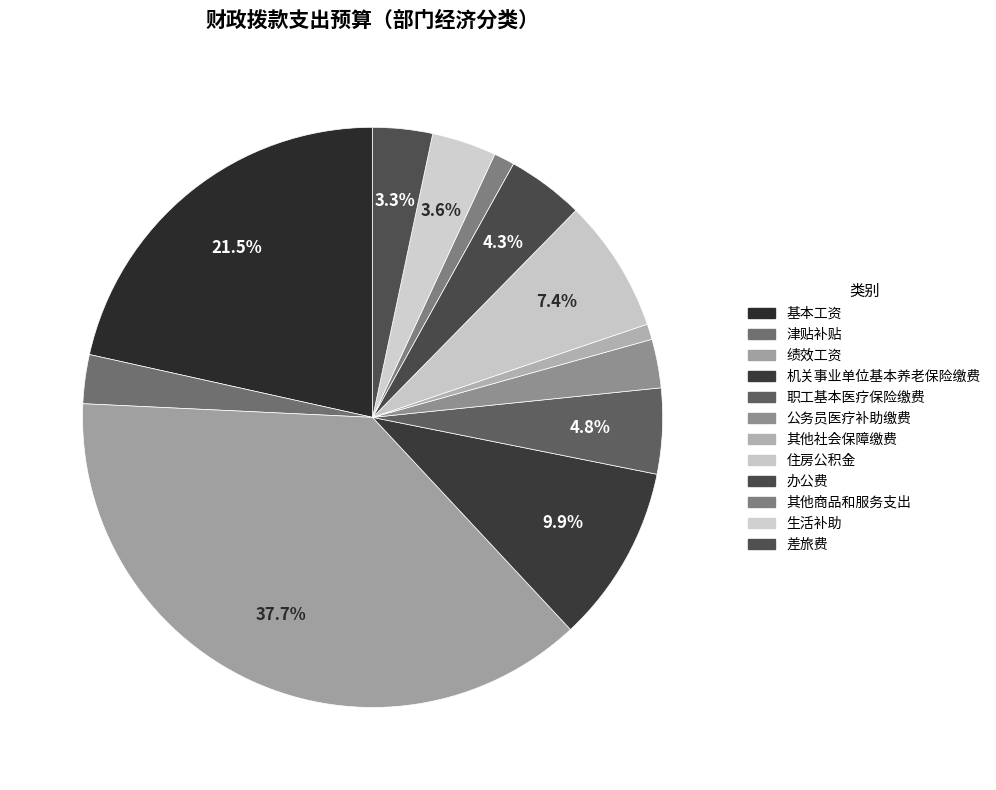

How many slices are in this pie chart?

12